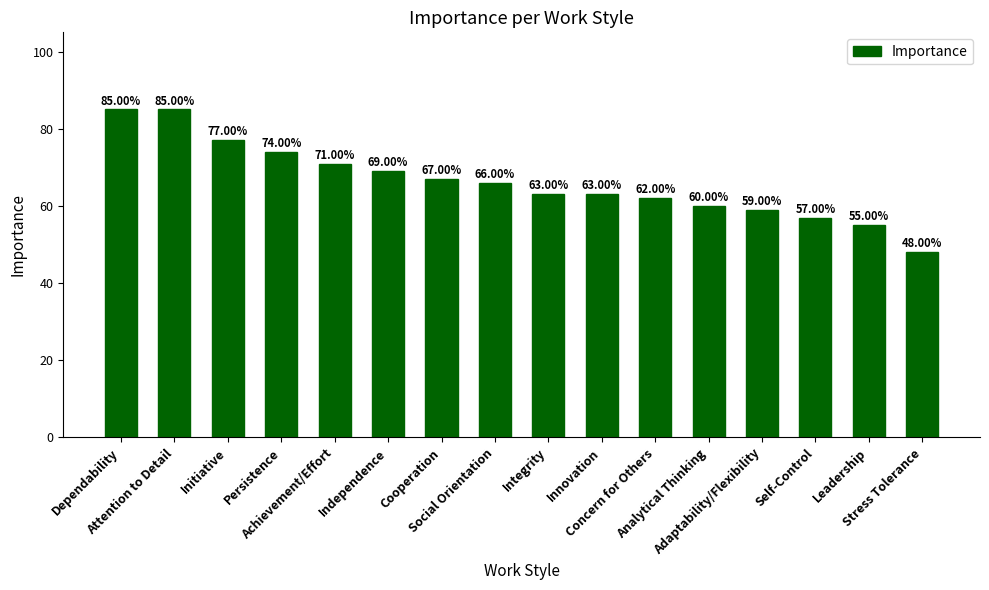

What is the sum of all values?

1061